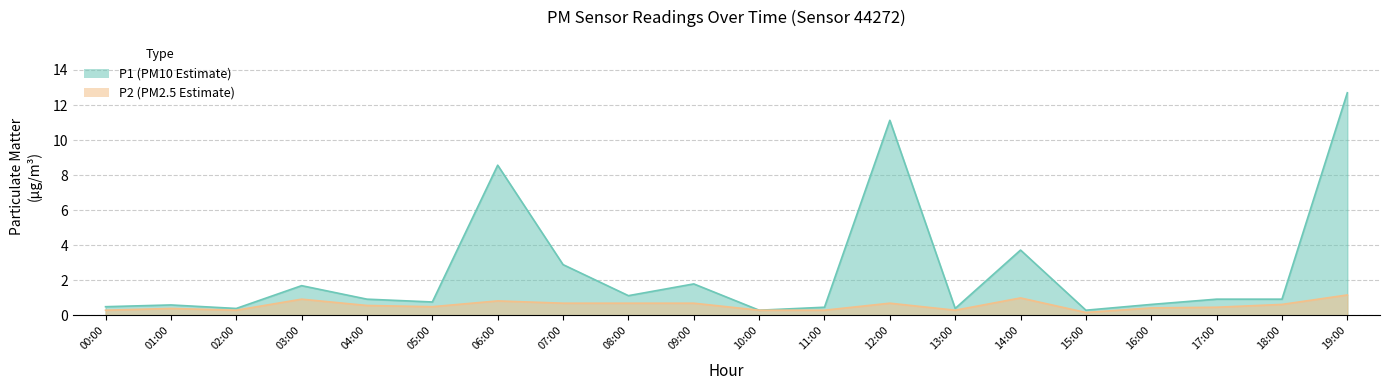

What is the difference between the P2 values at 15:00 and 11:00?

0.1